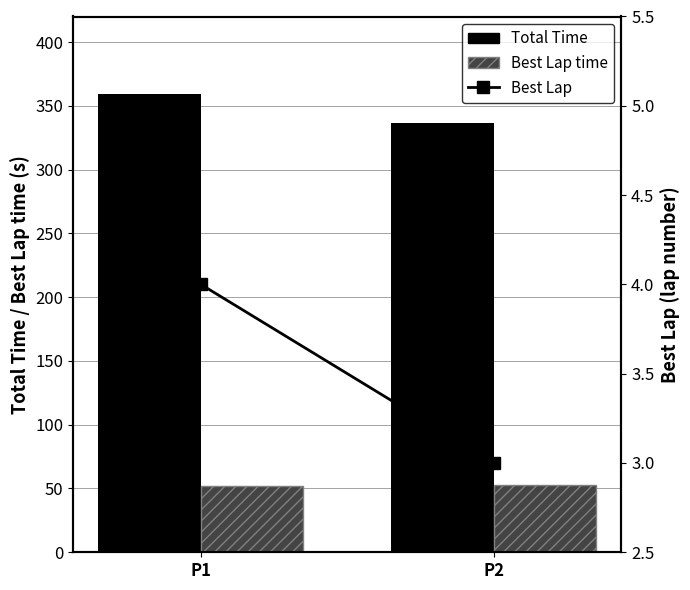

How many values in the Total Time series are below 359?

1